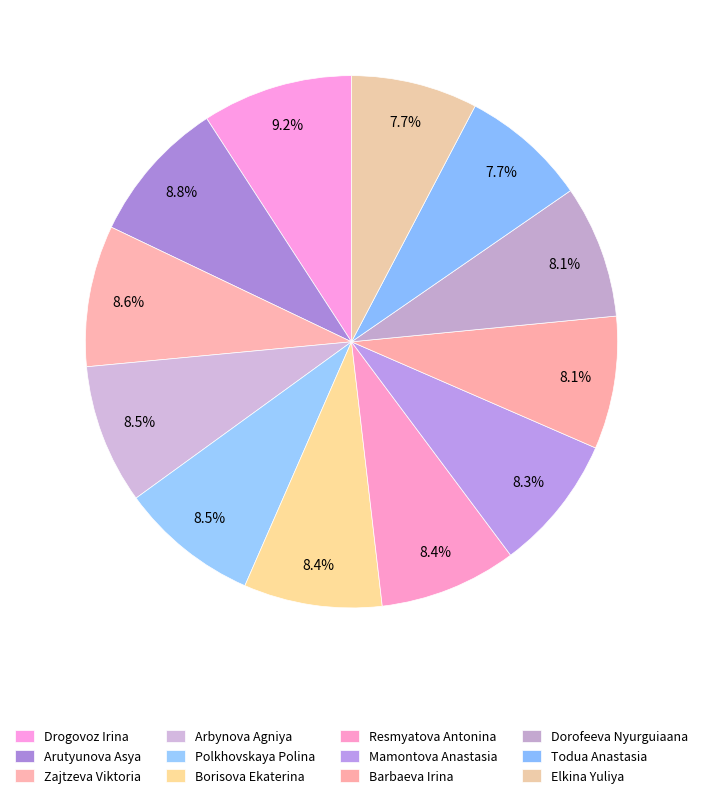

To the nearest percent, what portion does Borisova Ekaterina represent?

8%